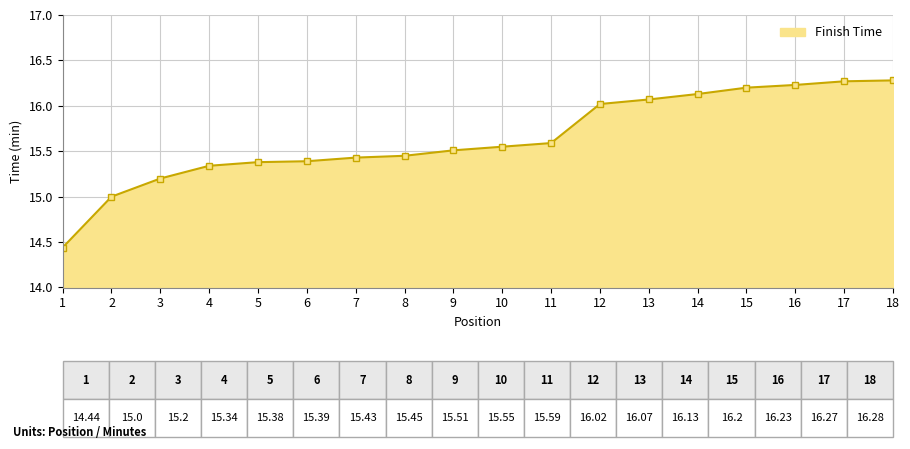

Which label corresponds to the smallest value in the chart?

1